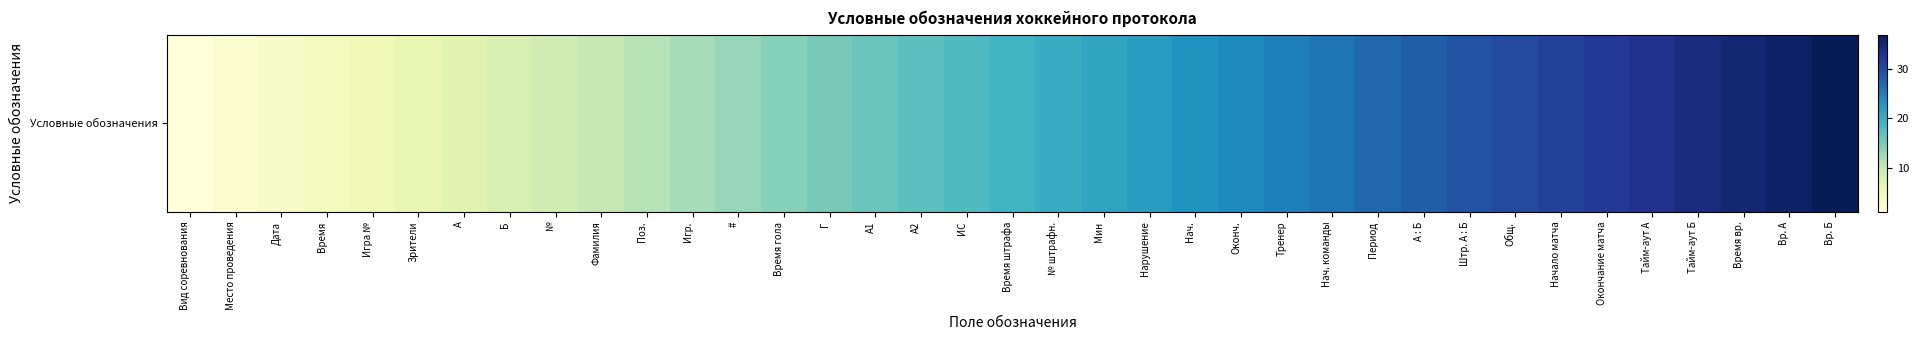

Which category has the lowest value across all series?

Вид соревнования